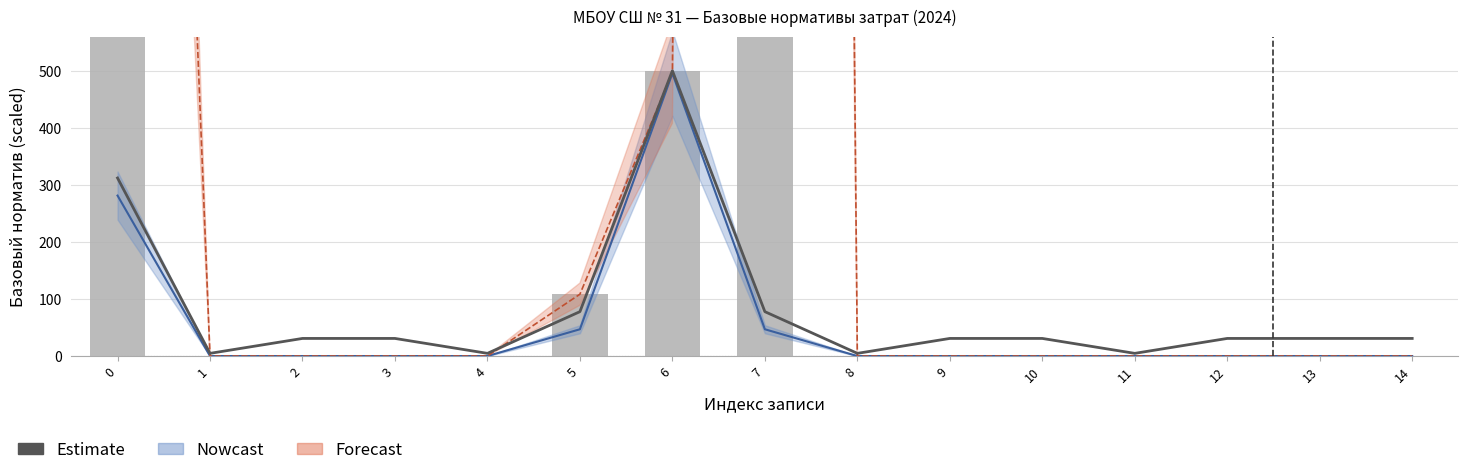

The value of col_4 (Иные затраты) at 12 is 0.1. True or false?

True